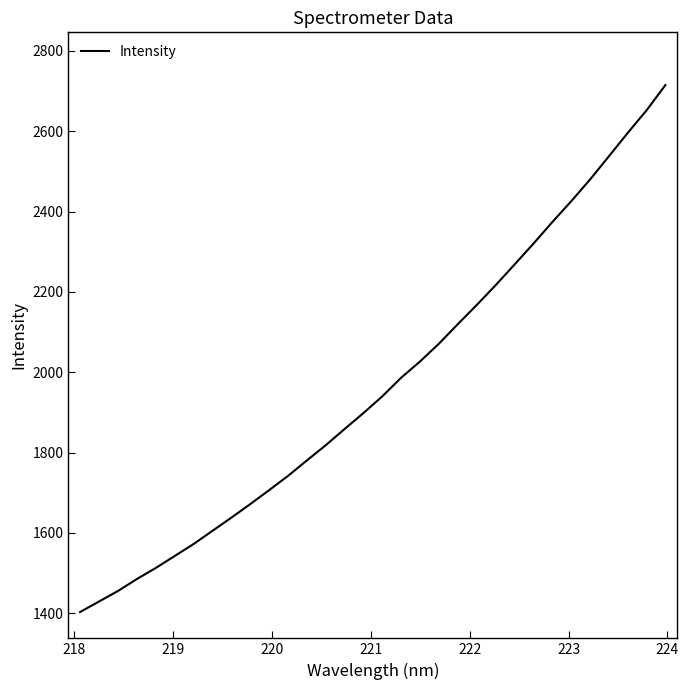

What is the minimum value shown in the chart?

1403.3